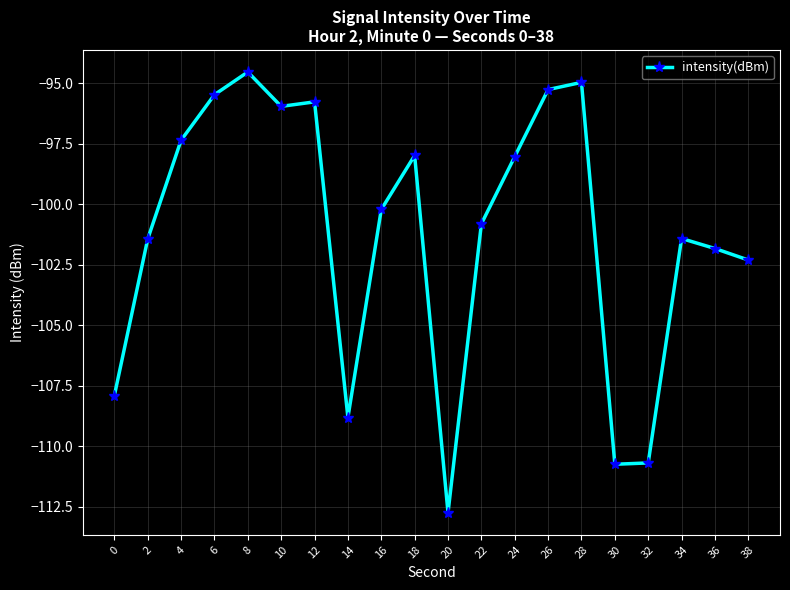

What is the sum of the values at 2 and 0?

-209.4